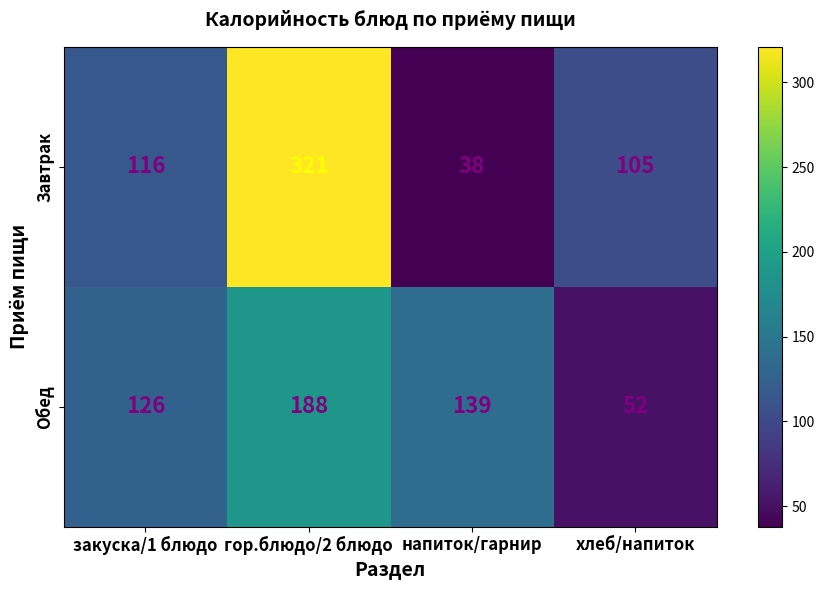

List the series in order of their overall mean, highest first.

Завтрак, Обед